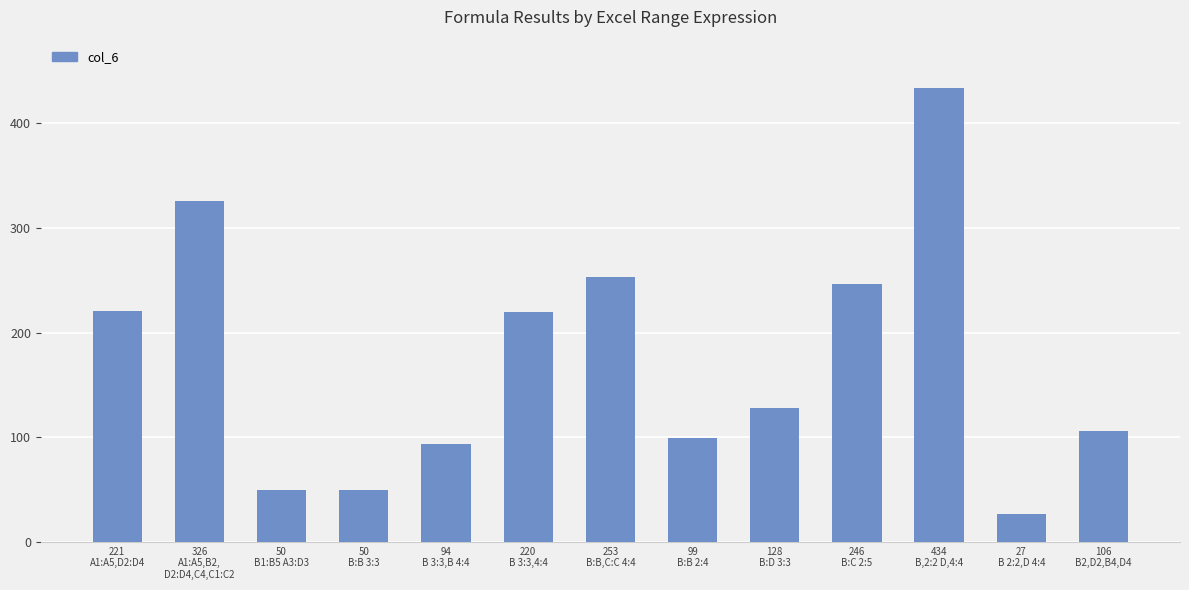

How many categories are shown in the chart?

13